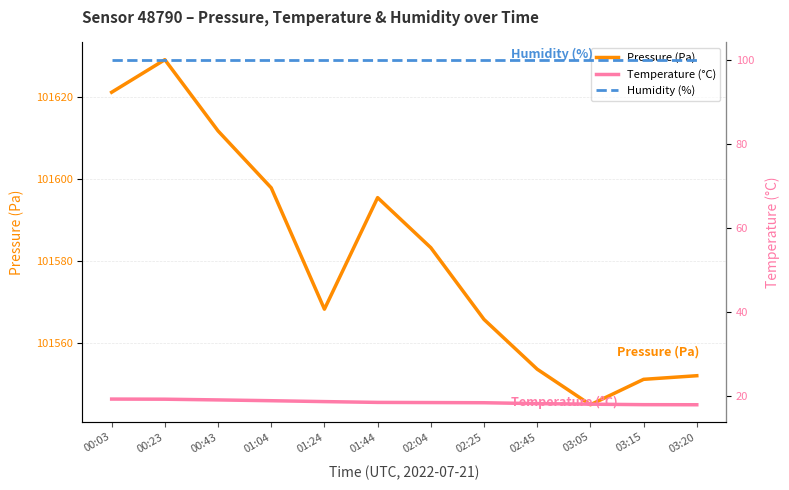

Which series has the largest total across all categories?

Pressure (Pa)